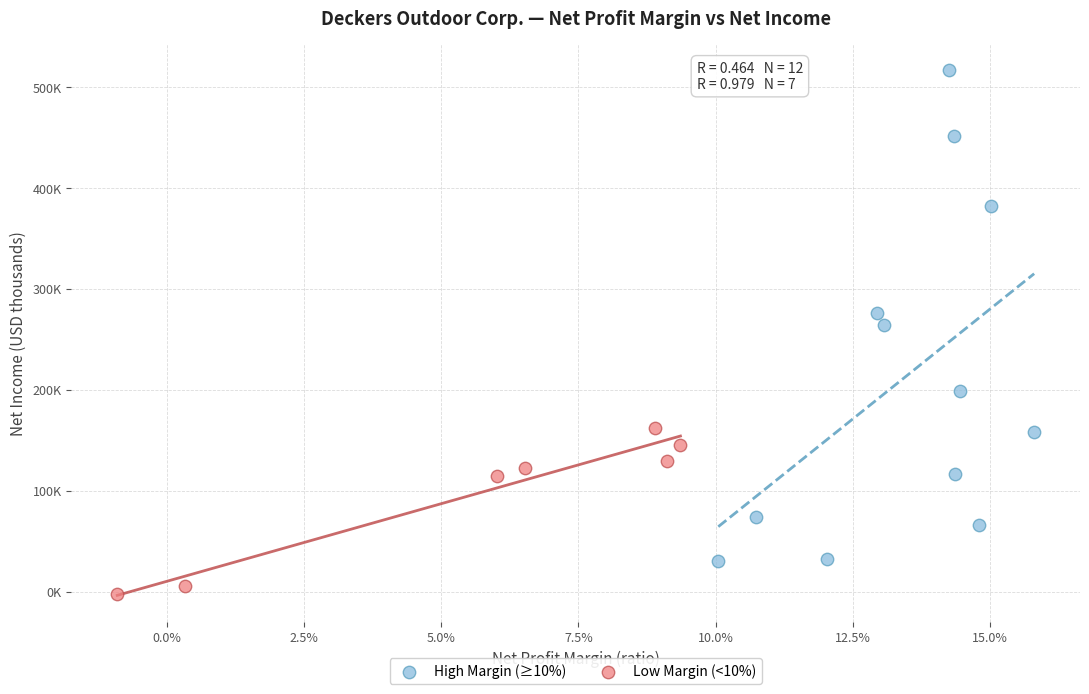

What are all the series names shown in the legend?

High Margin (≥10%), Low Margin (<10%)